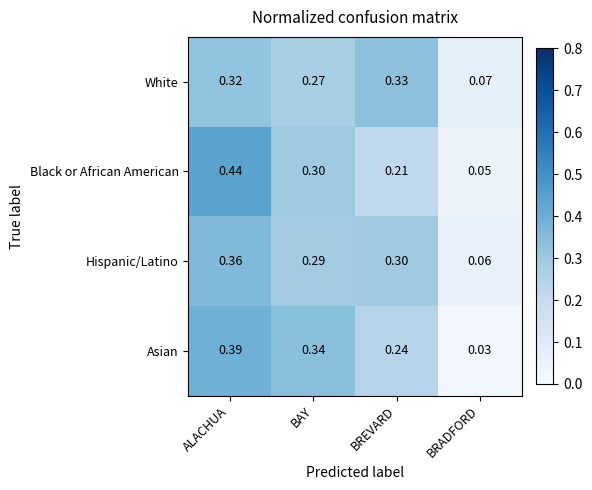

At how many categories does at least one series exceed 0?

4